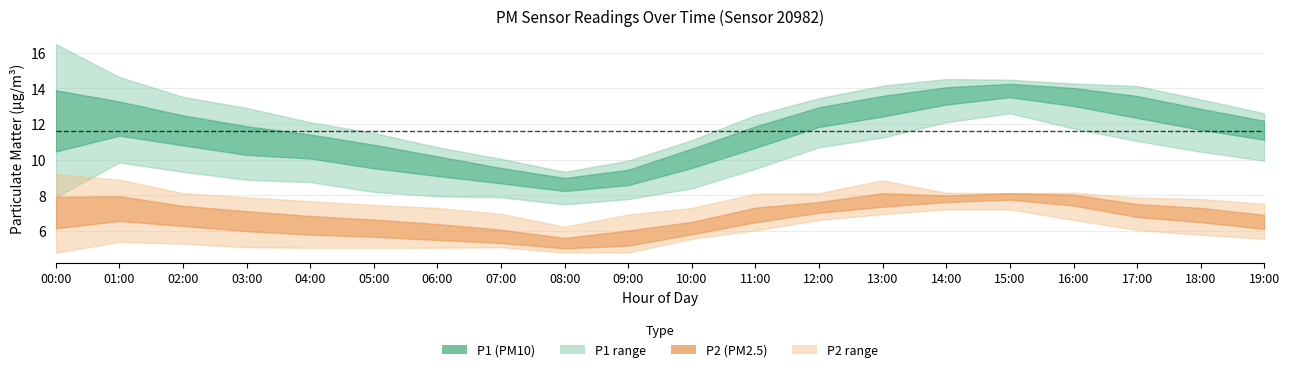

What is the value of the P2 point at the 12th from the left?

6.8